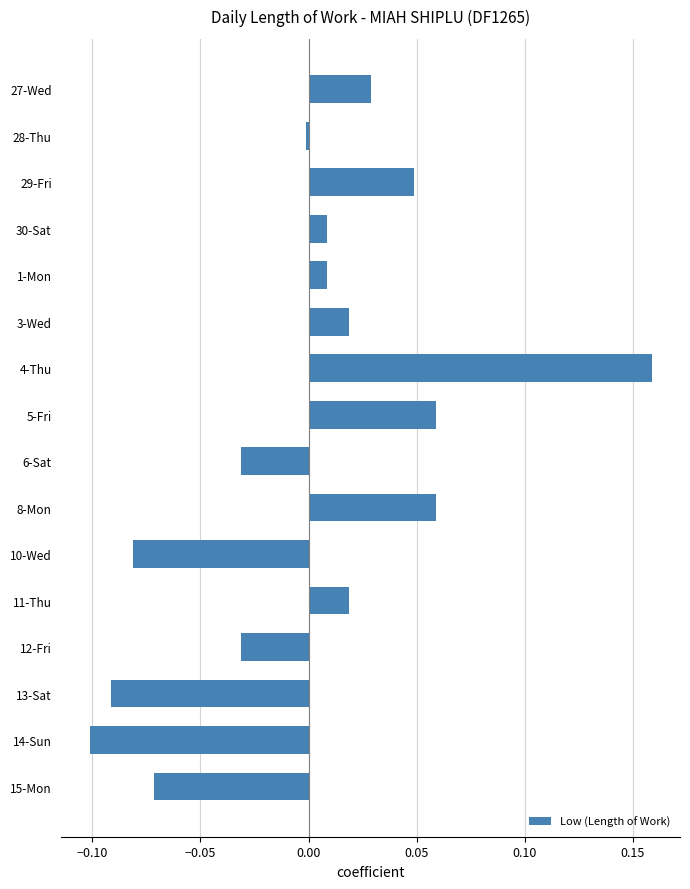

Which label corresponds to the smallest value in the chart?

14-Sun